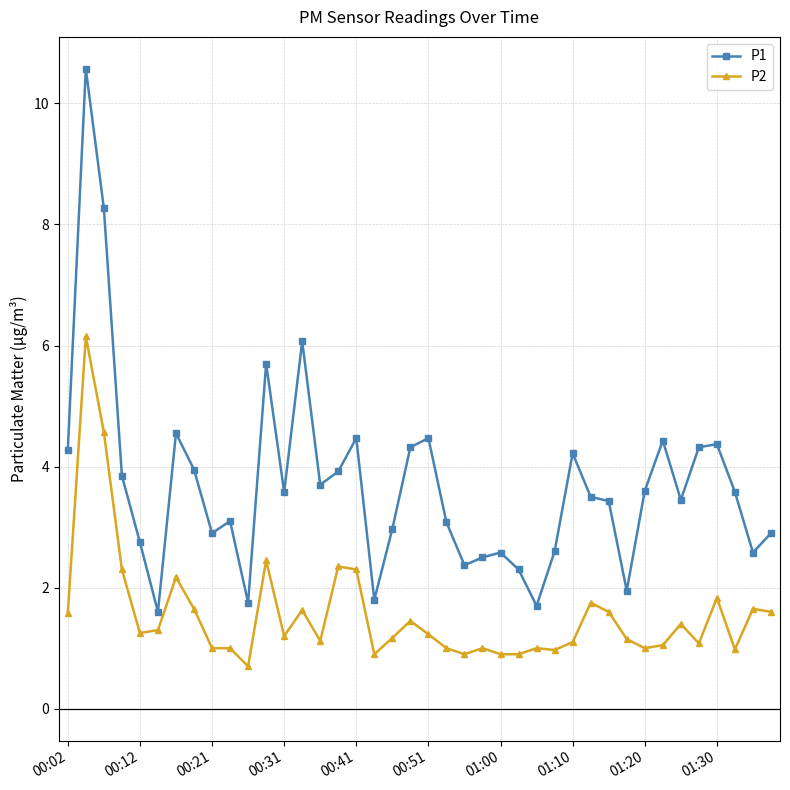

True or false: P1 and P2 intersect in this chart.

False